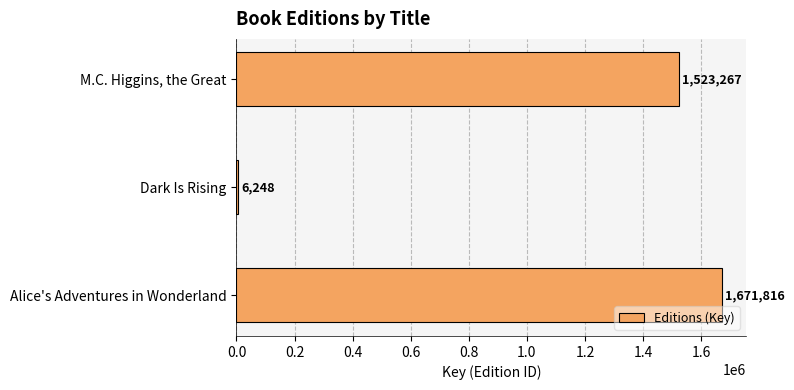

Reading bottom to top, list all the values displayed in this chart.

Alice's Adventures in Wonderland=1671816	Dark Is Rising=6248	M.C. Higgins, the Great=1523267